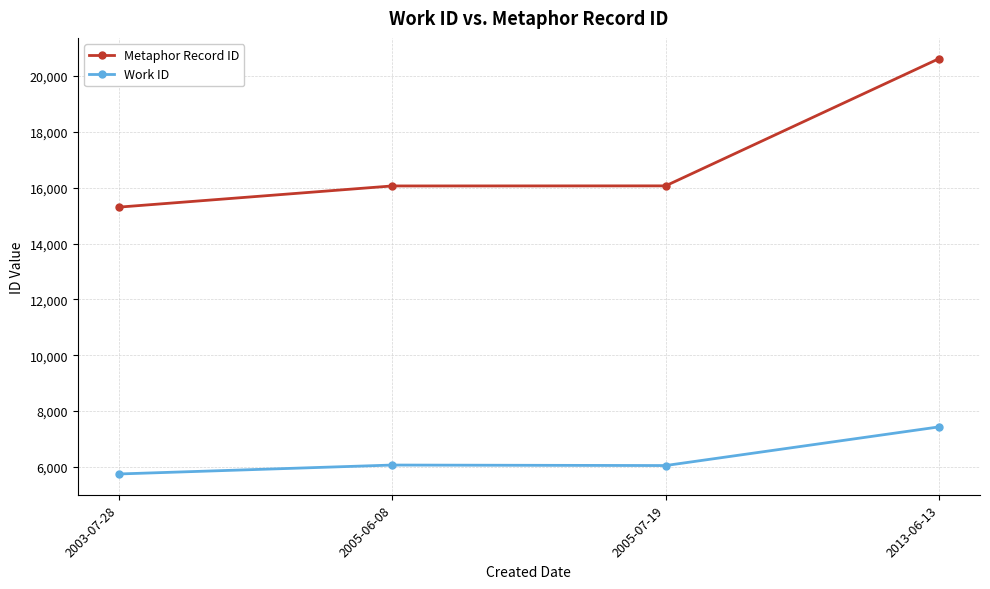

The value of Metaphor Record ID at 2013-06-13 is 20624. True or false?

True